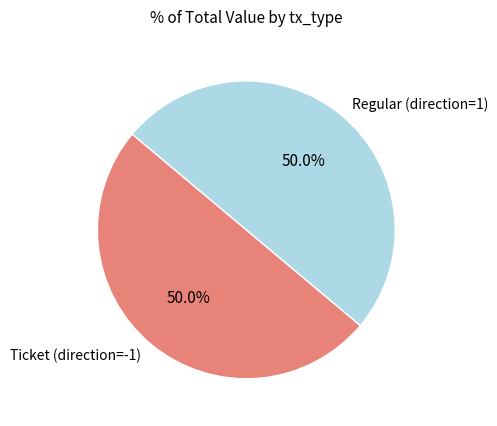

What percentage do Ticket and Regular together represent?

100.0%